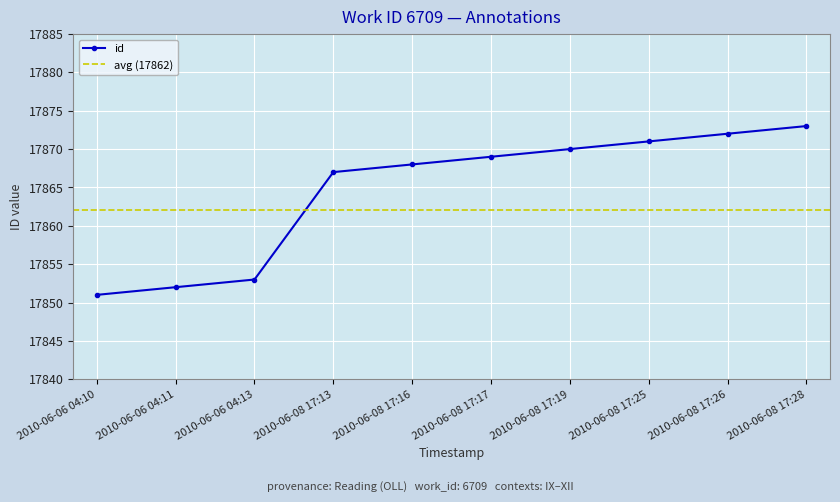

Is this an area chart (filled region under the line)?

No